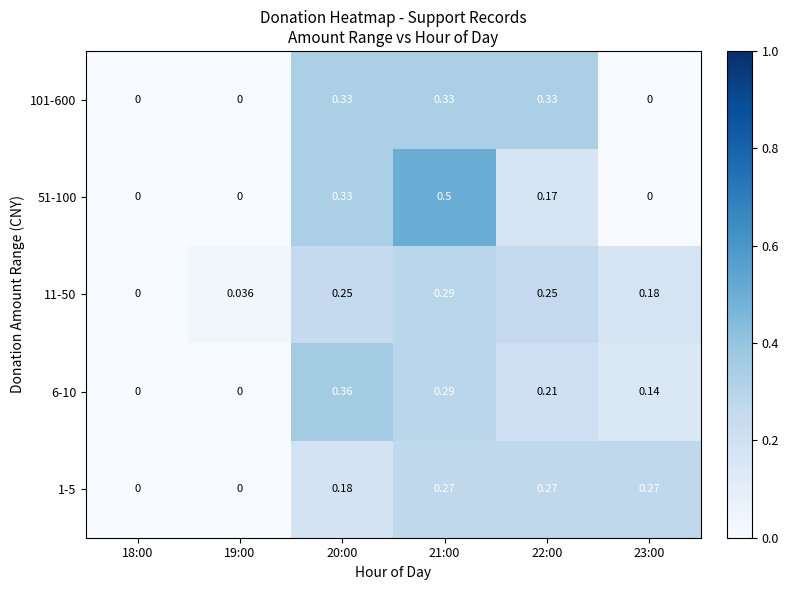

Rank the series by their maximum value, from highest to lowest.

51-100, 6-10, 101-600, 11-50, 1-5